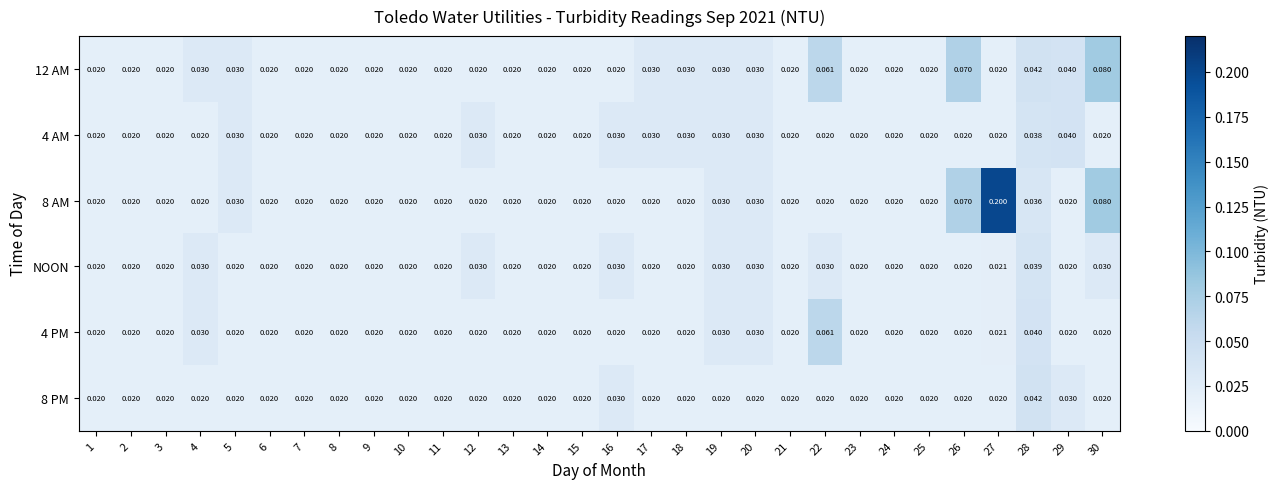

Is the value of 4 PM at 20 greater than the value of 8 PM at 1?

Yes